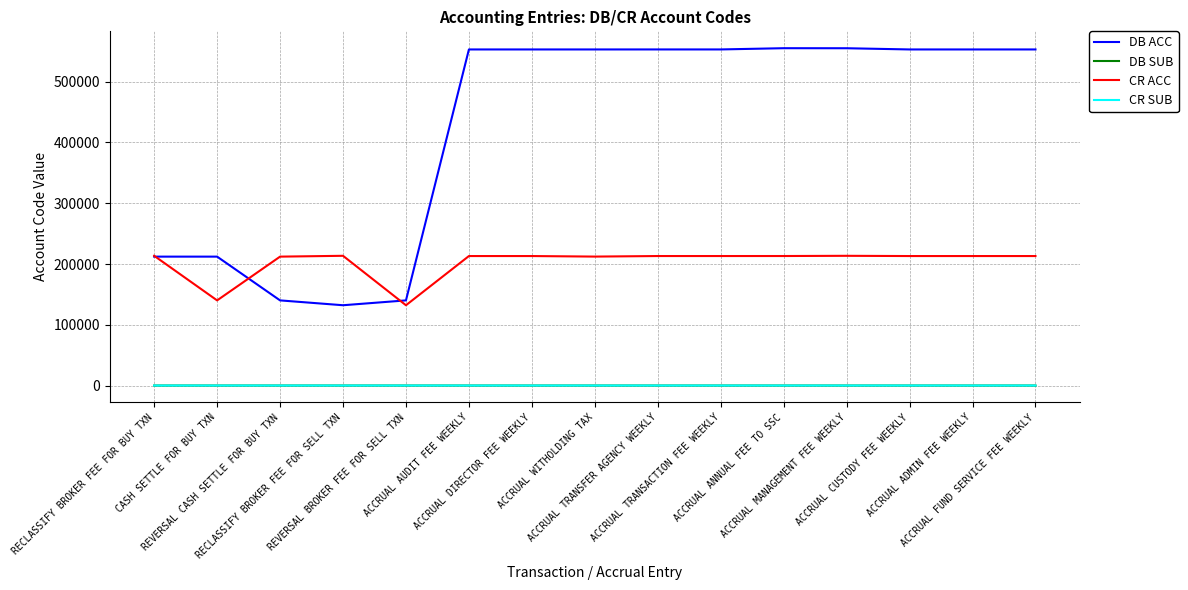

The value of DB SUB at ACCRUAL FUND SERVICE FEE WEEKLY is 0. True or false?

True